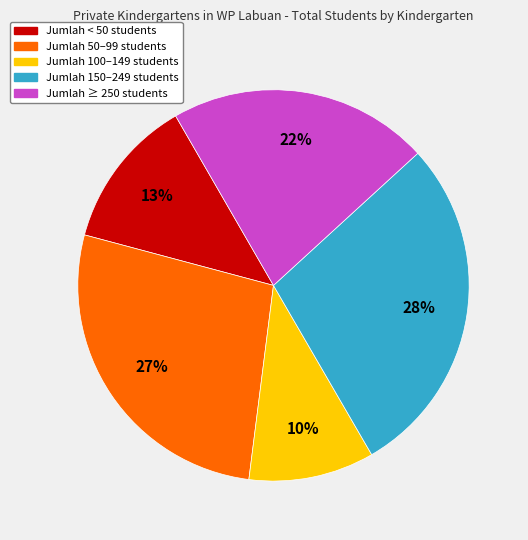

Is there any slice that represents more than half of the pie?

No